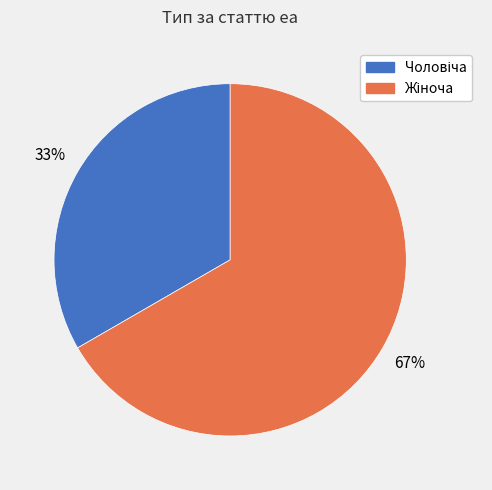

To the nearest percent, what is the average slice percentage?

50%